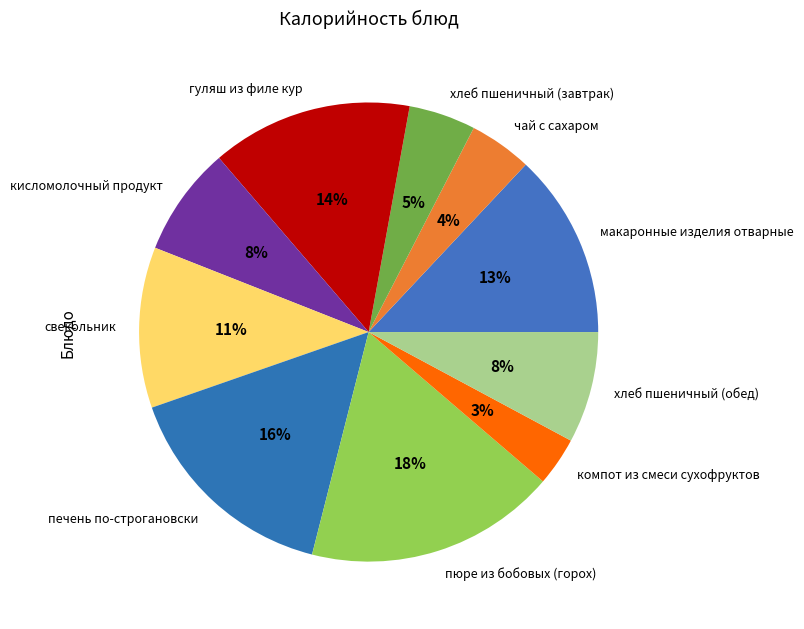

To the nearest percent, what portion does хлеб пшеничный (завтрак) represent?

5%